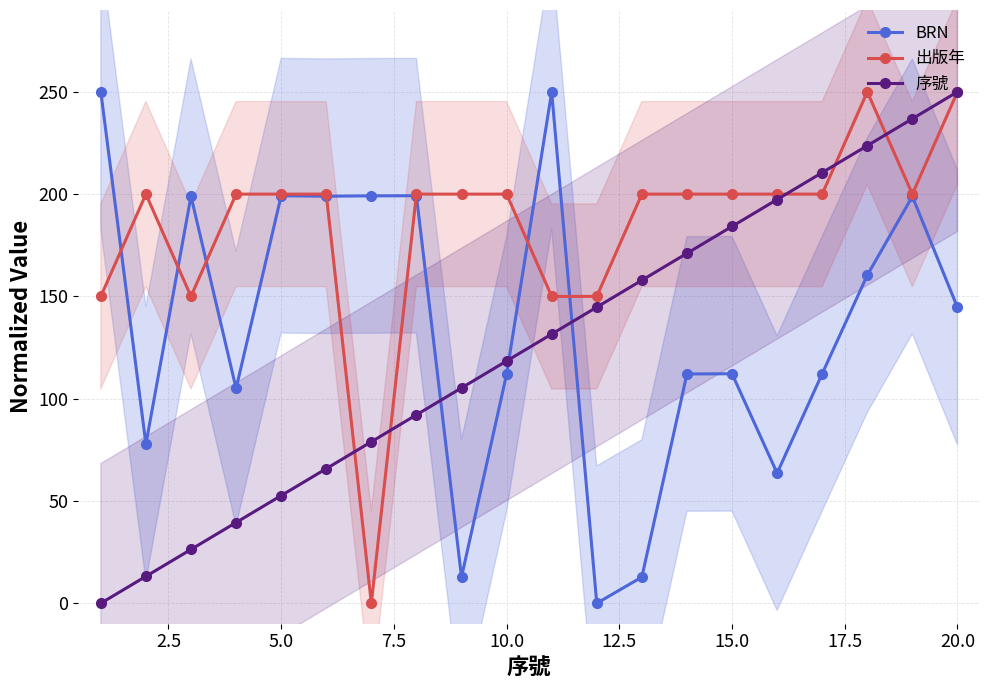

What is the maximum value for BRN?

250.0